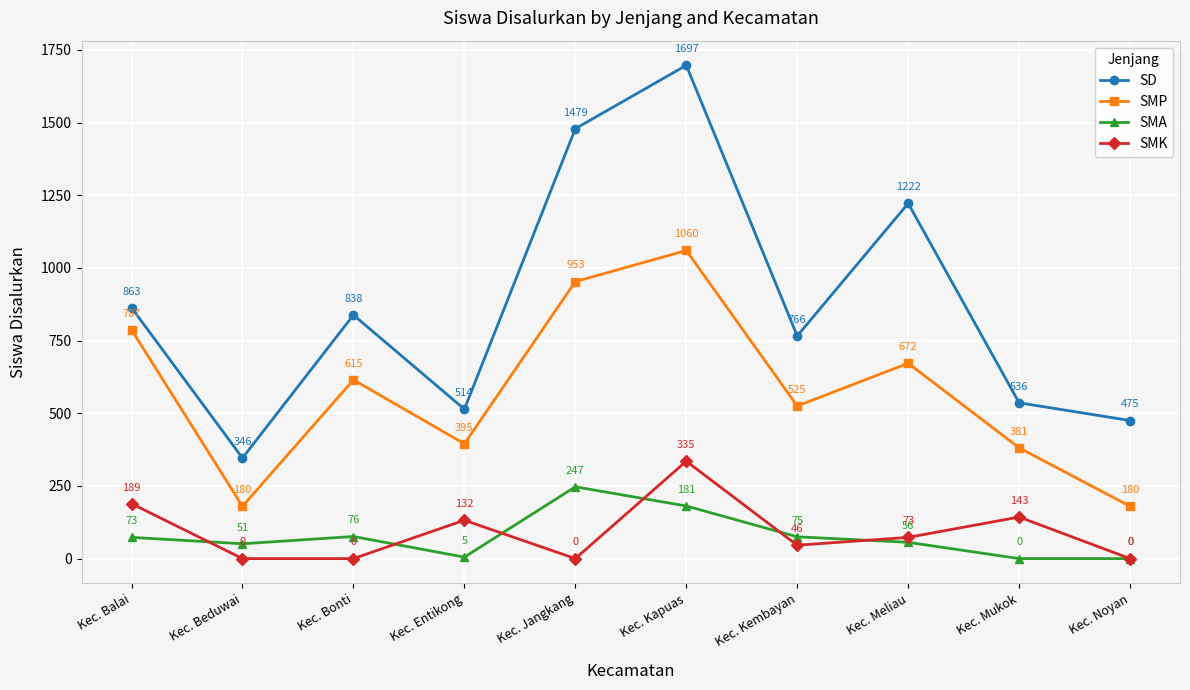

At how many categories does at least one series exceed 1586?

1